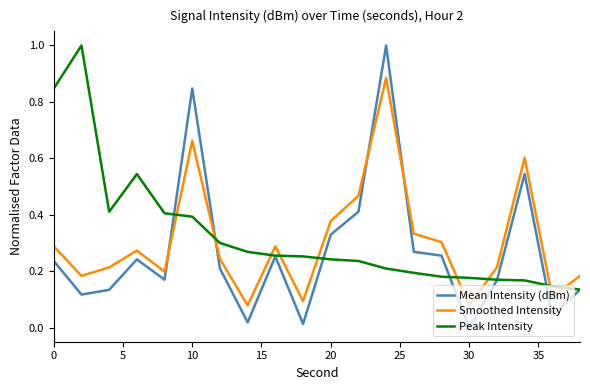

What is the maximum value shown in the chart?

1.0